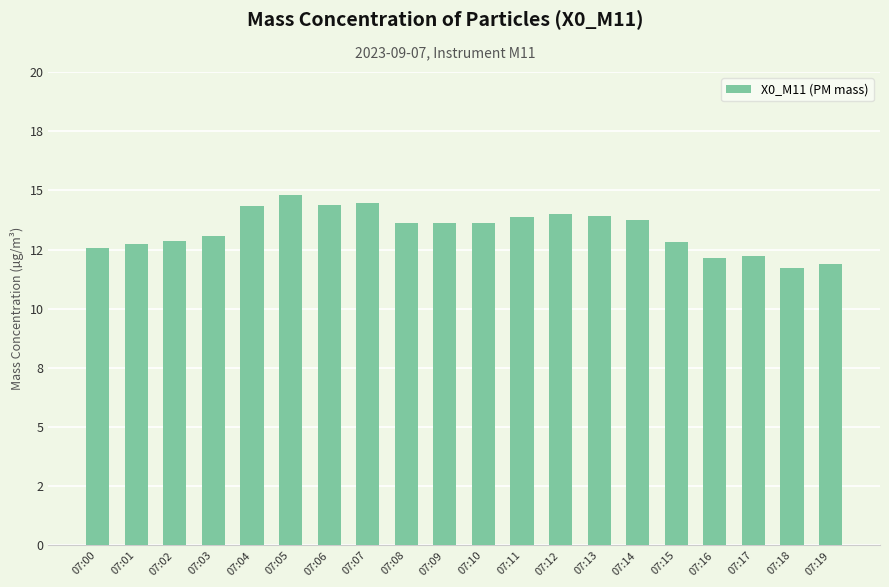

Are the bars horizontal?

No